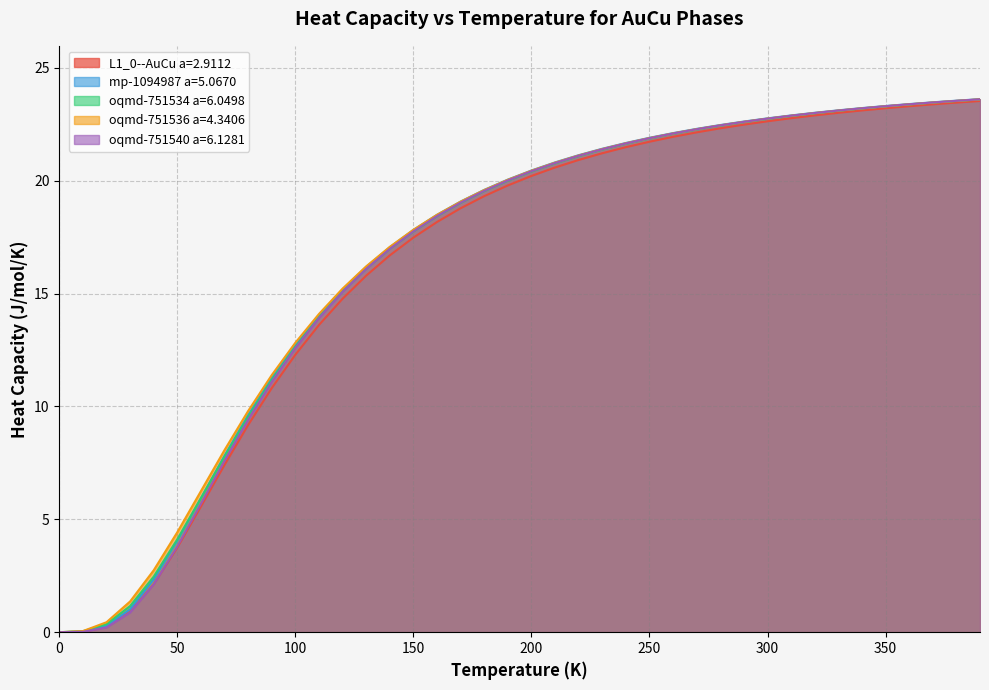

What is the total value across all series at 200?

101.9